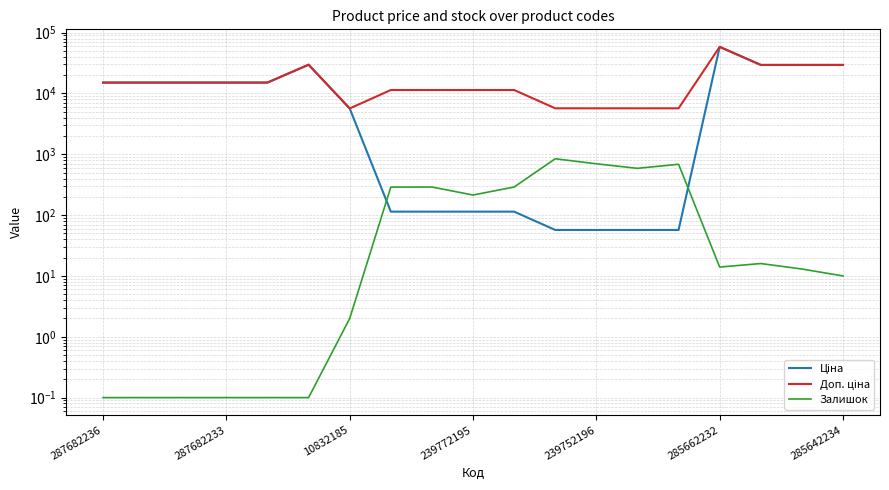

What are all the series names shown in the legend?

Ціна, Доп. ціна, Залишок